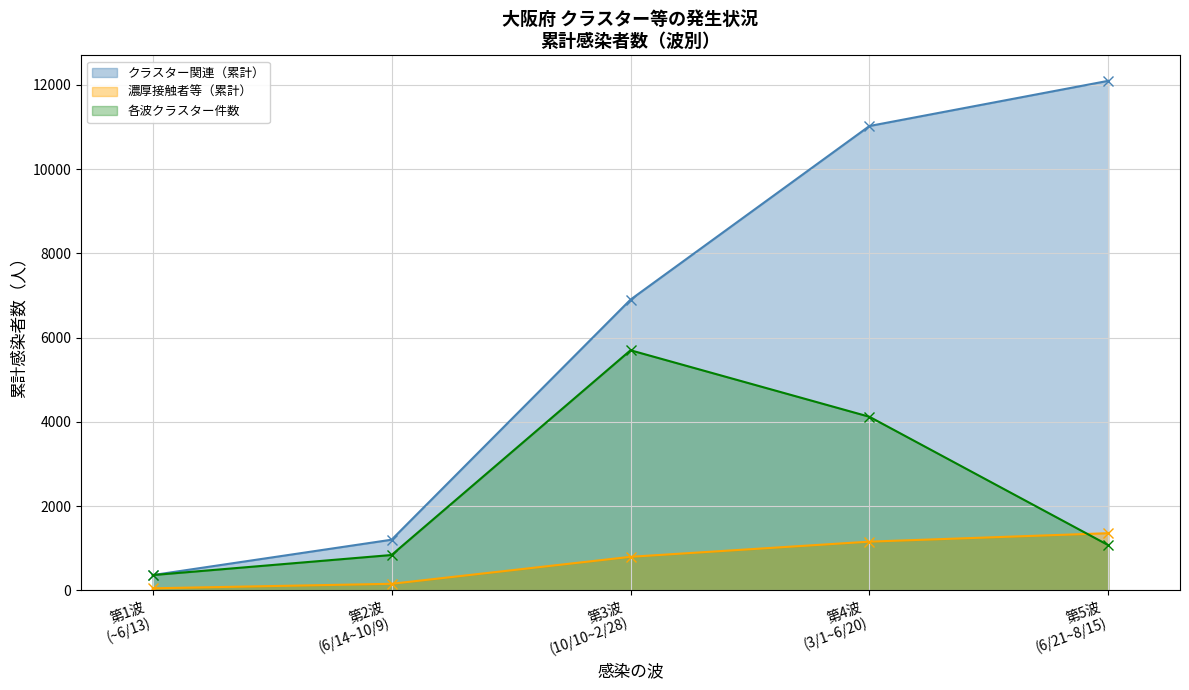

Where is 濃厚接触者等（累計）_line nearest to the value 703?

第3波
(10/10~2/28)